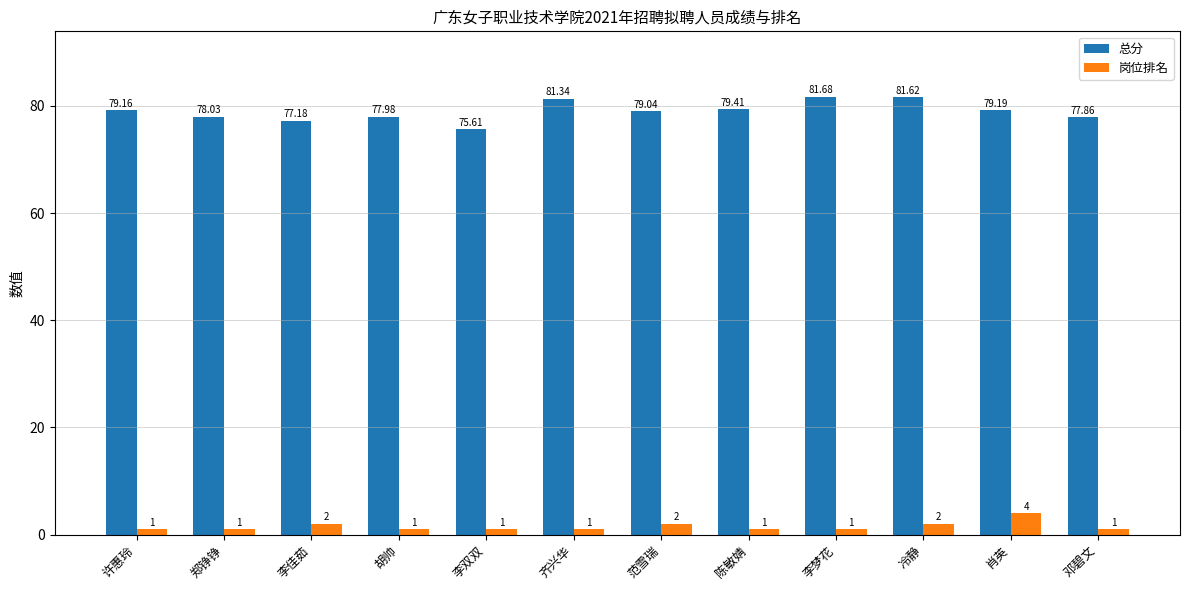

List the series in order of their peak value, lowest first.

岗位排名, 总分